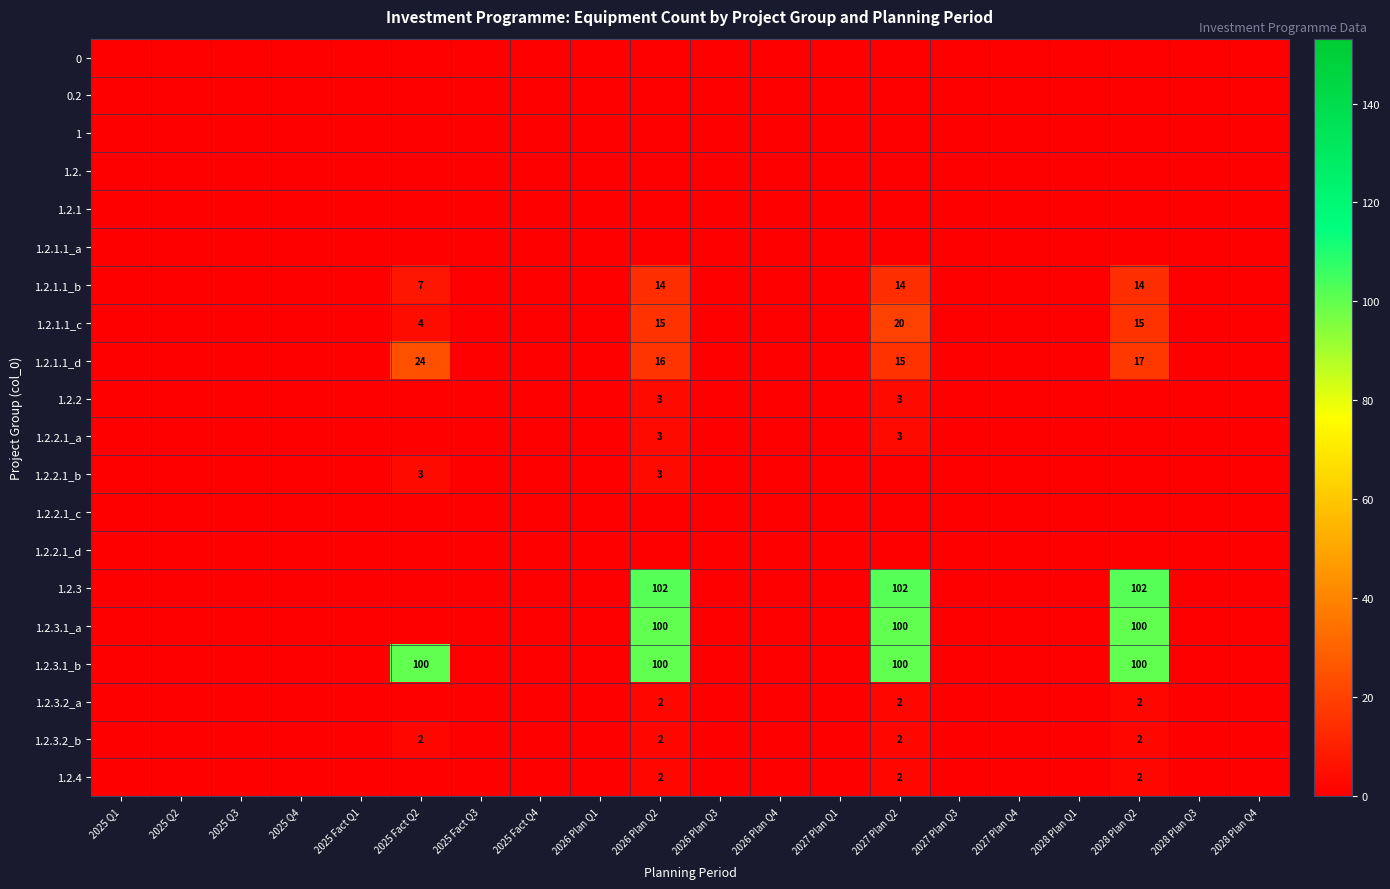

Rank the categories by 1.2.2.1_c value from lowest to highest.

2025 Q1, 2025 Q2, 2025 Q3, 2025 Q4, 2025 Fact Q1, 2025 Fact Q2, 2025 Fact Q3, 2025 Fact Q4, 2026 Plan Q1, 2026 Plan Q2, 2026 Plan Q3, 2026 Plan Q4, 2027 Plan Q1, 2027 Plan Q2, 2027 Plan Q3, 2027 Plan Q4, 2028 Plan Q1, 2028 Plan Q2, 2028 Plan Q3, 2028 Plan Q4